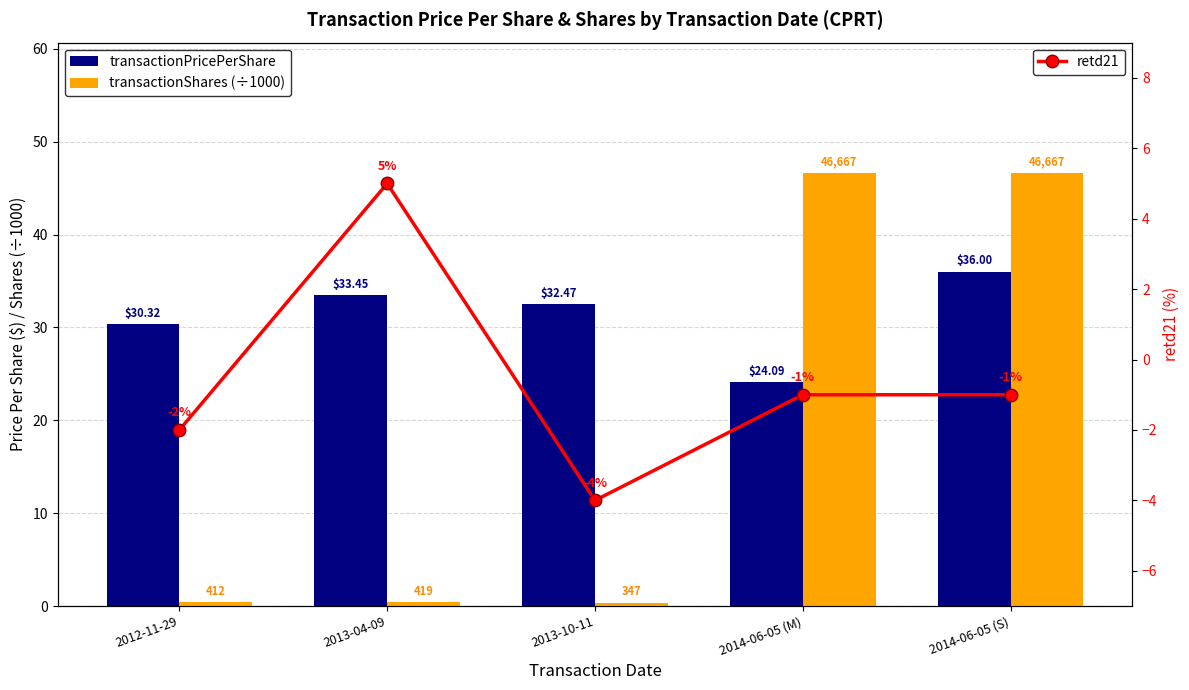

What is the value of the retd21 bar at the 4th from the left?

-1.0